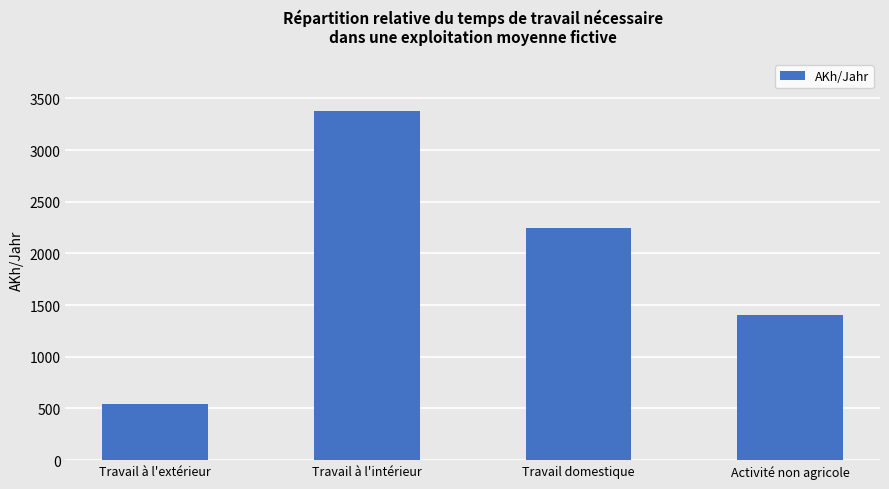

The chart shows a value of 546 at Travail à l'extérieur. True or false?

True